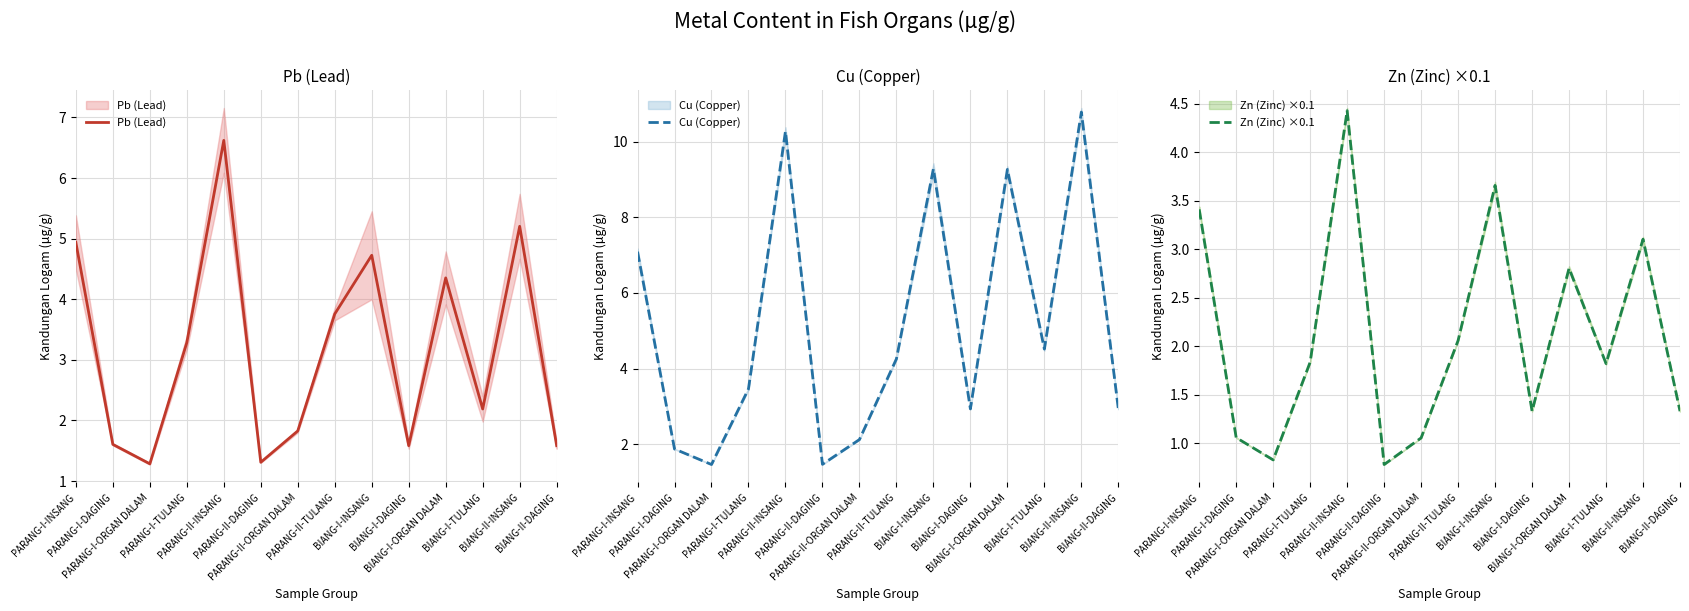

True or false: Cu (Copper) has a value of 6.7 at BIANG-I-TULANG.

False